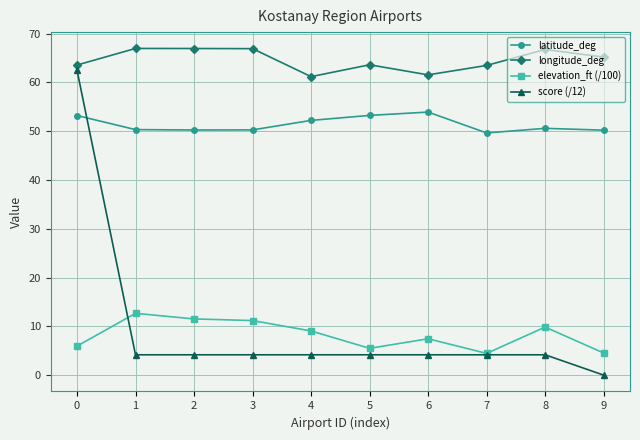

Is the value of elevation_ft (/100) at 7 greater than the value of latitude_deg at 8?

No